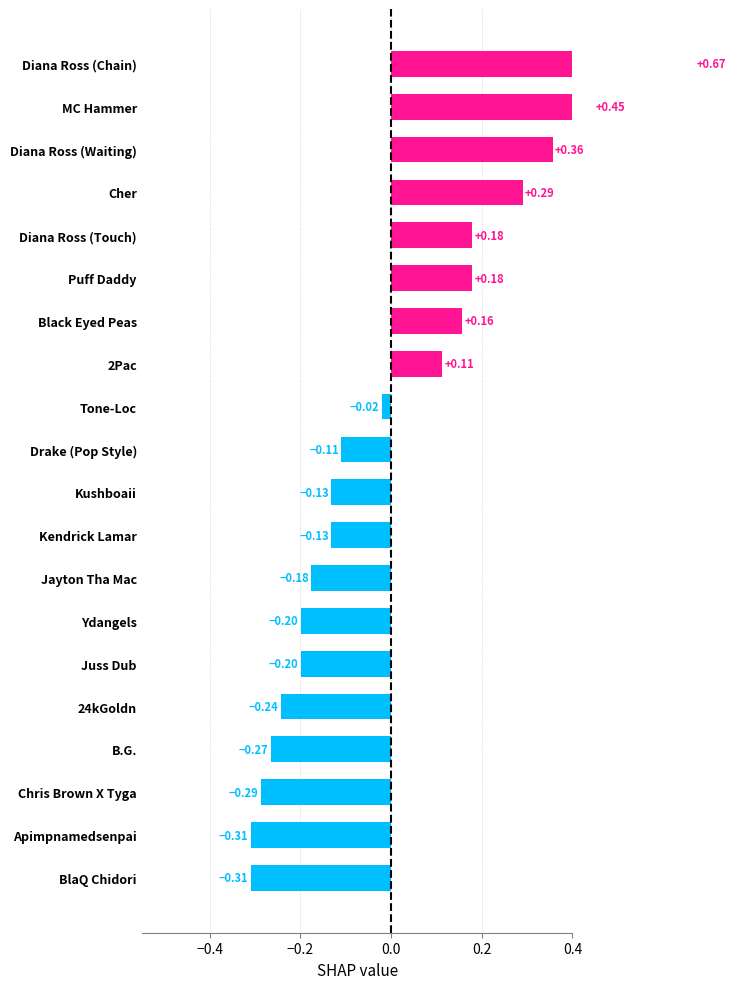

How many values are below zero?

12